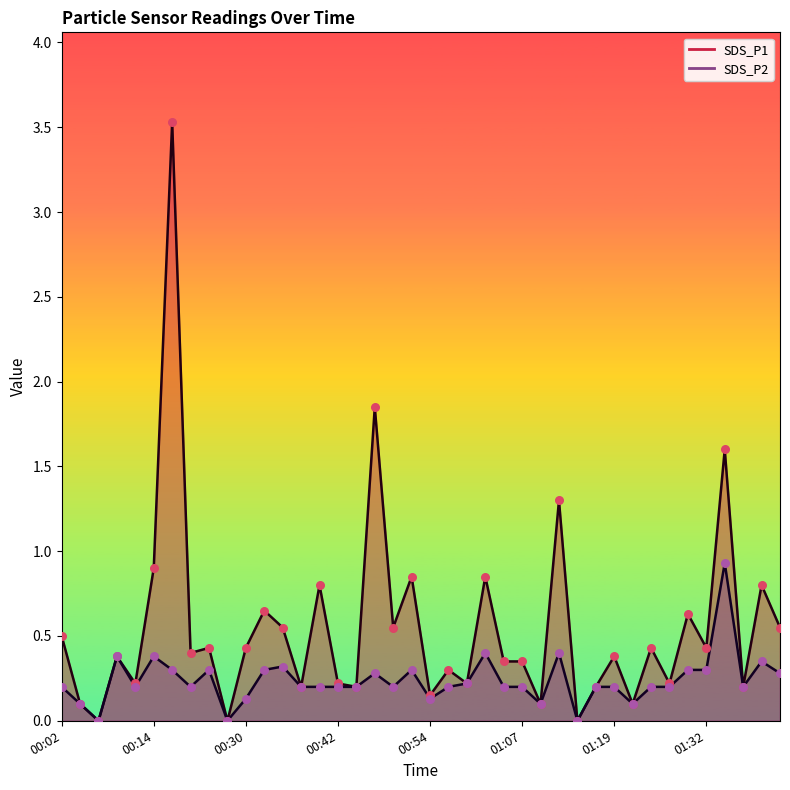

Which series reaches the maximum Y coordinate?

SDS_P1